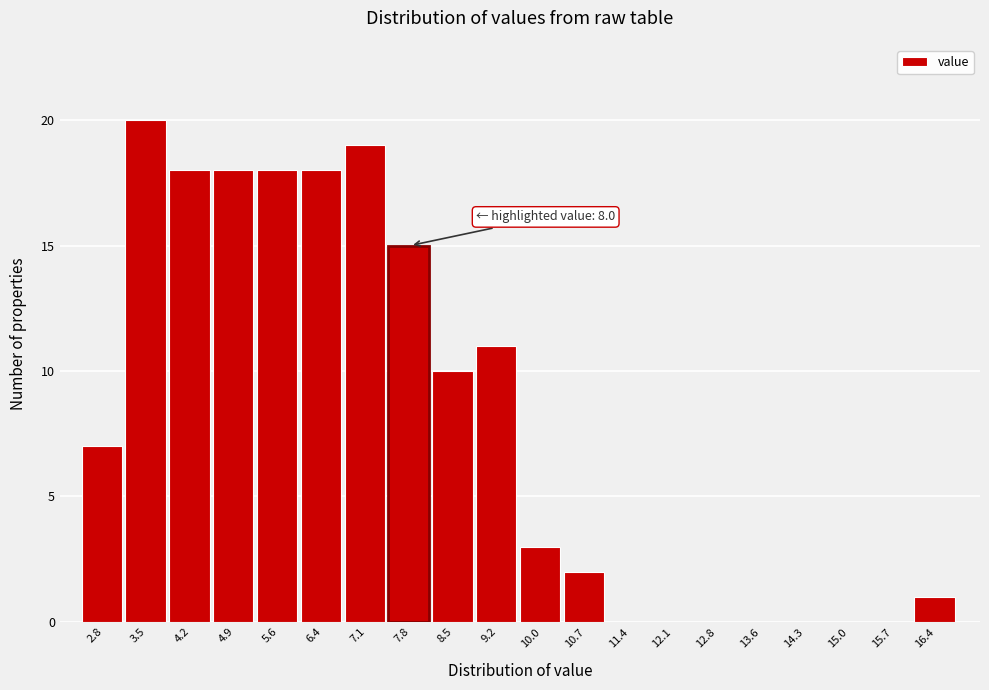

Over which range of the x-axis is the bar tallest?

3.12 to 3.84